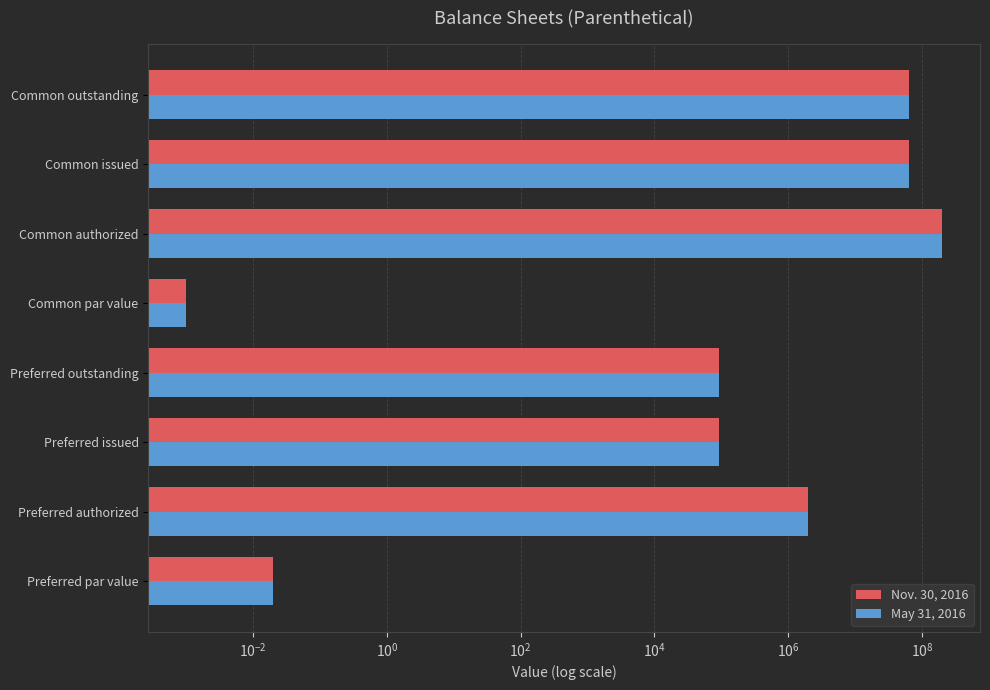

How many data points in May 31, 2016 are less than 2000000?

4